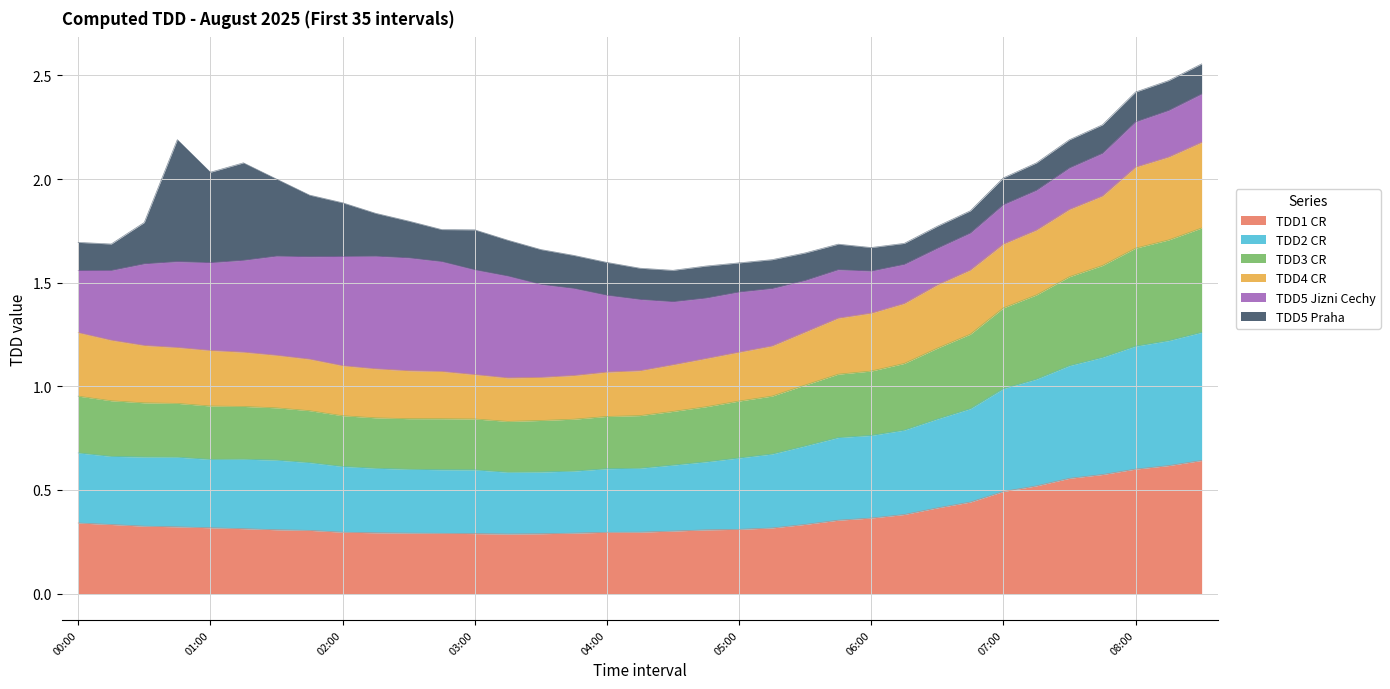

True or false: TDD3 CR and TDD1 CR intersect in this chart.

False